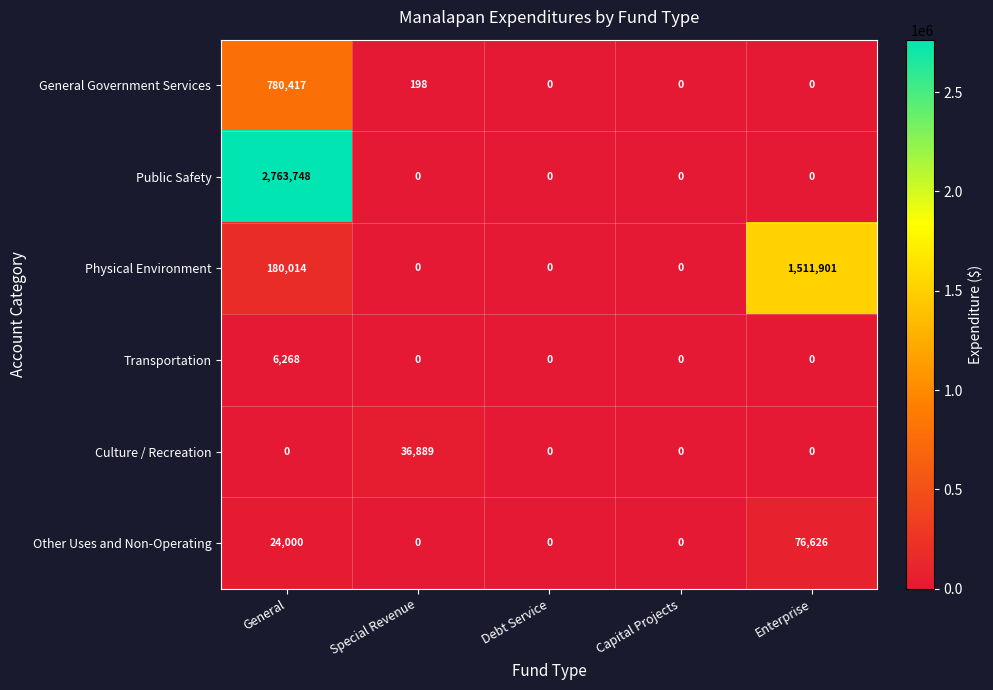

What is the average value of the Culture / Recreation series?

7378